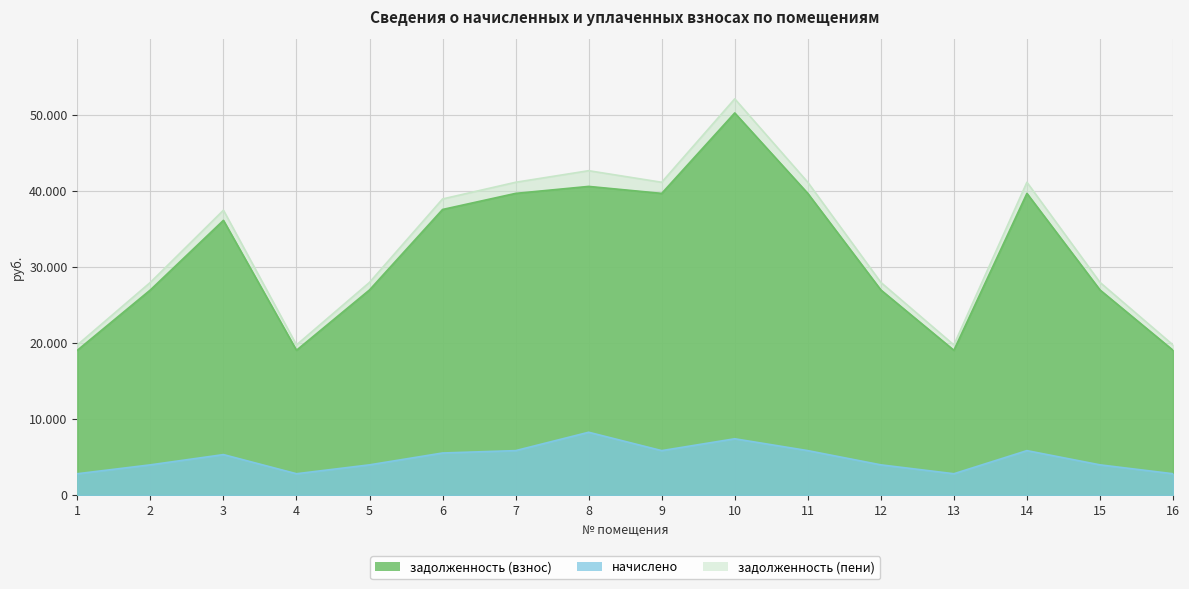

At which label does задолженность (пени) first exceed 37488?

3